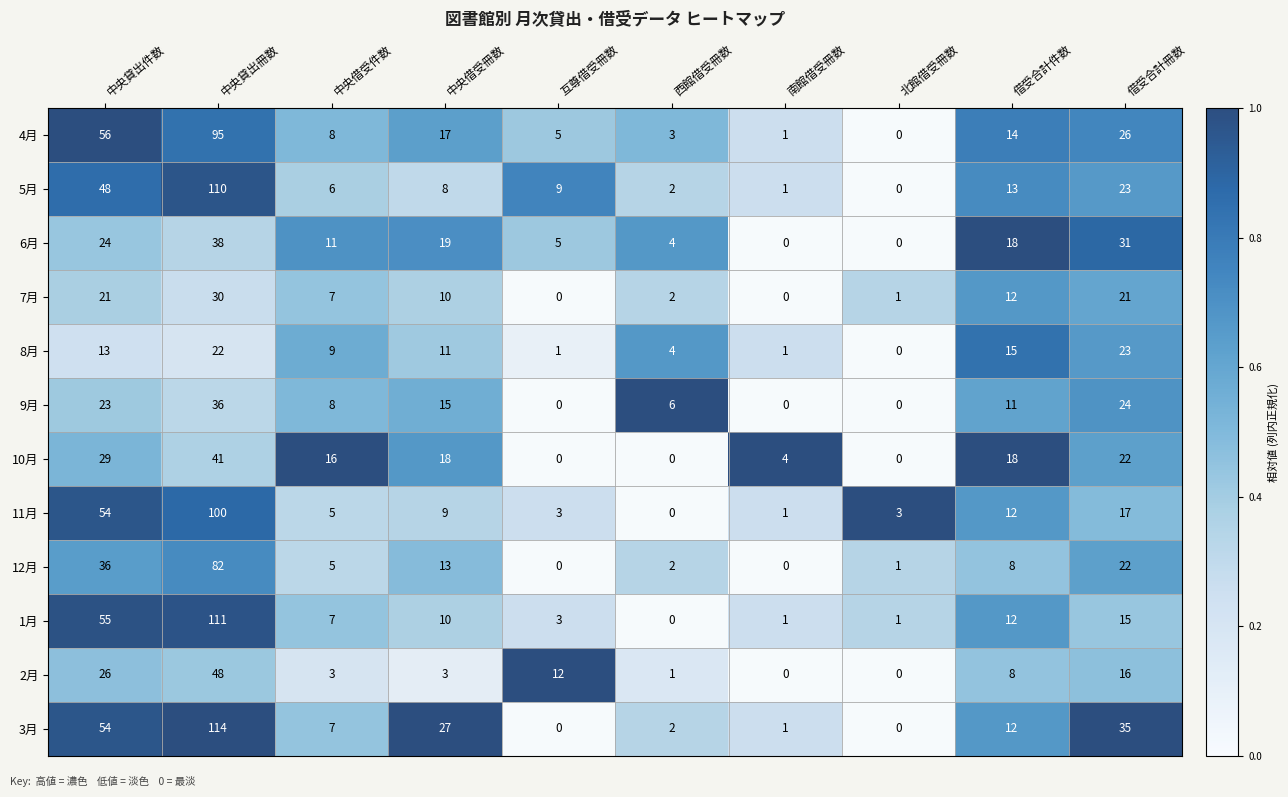

What is the total value across all series at 中央借受冊数?

160